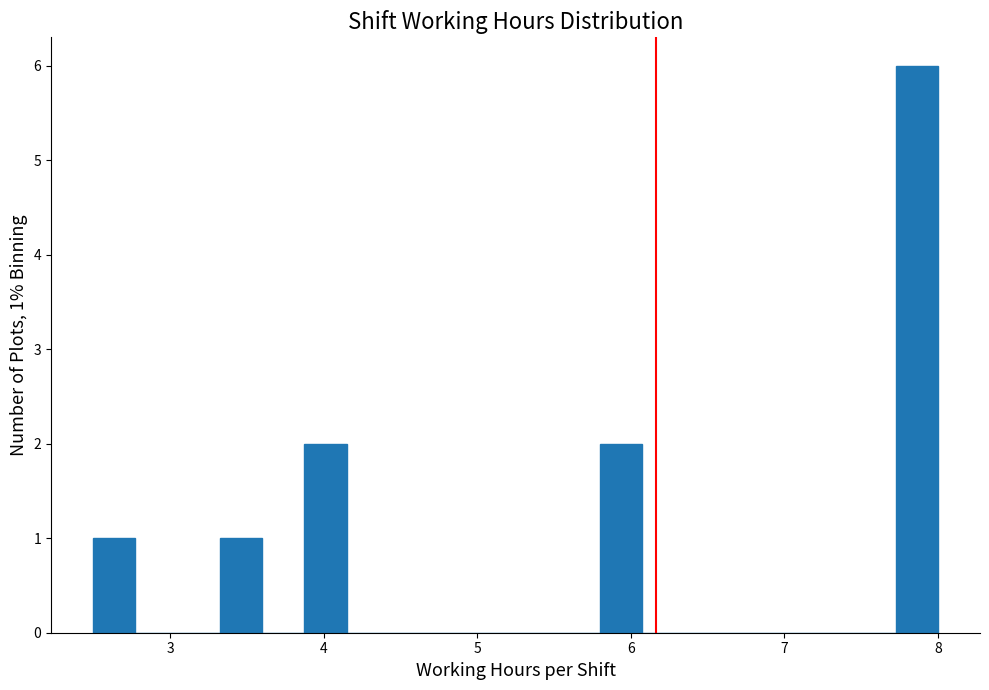

Read against the x-axis, roughly where is the centre of the tallest bar?

7.9